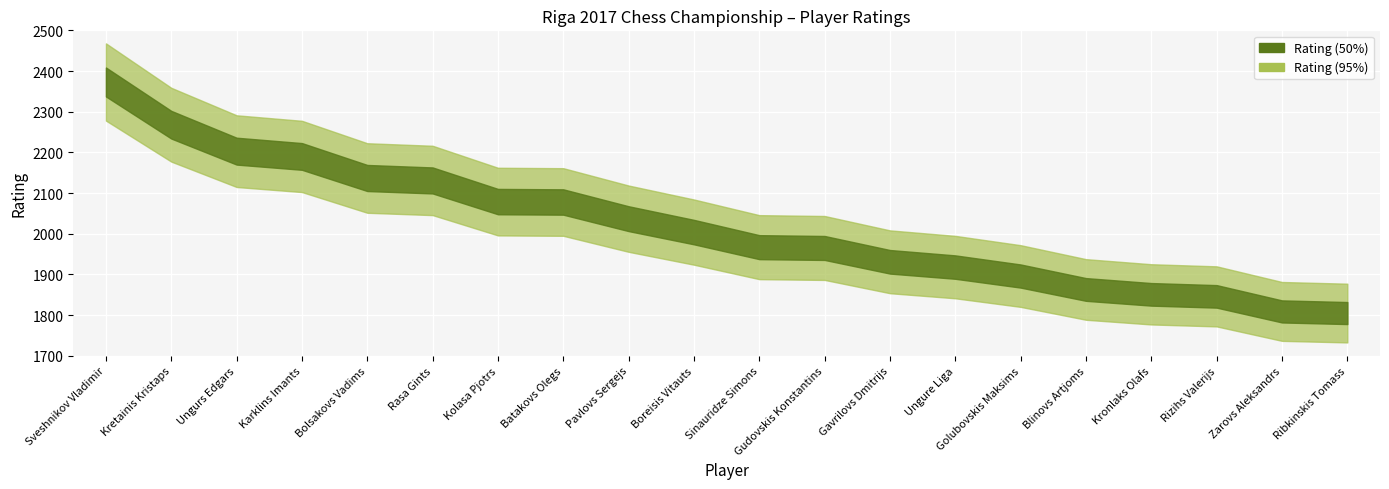

What is the average value of the Rating (95%) series?

2018